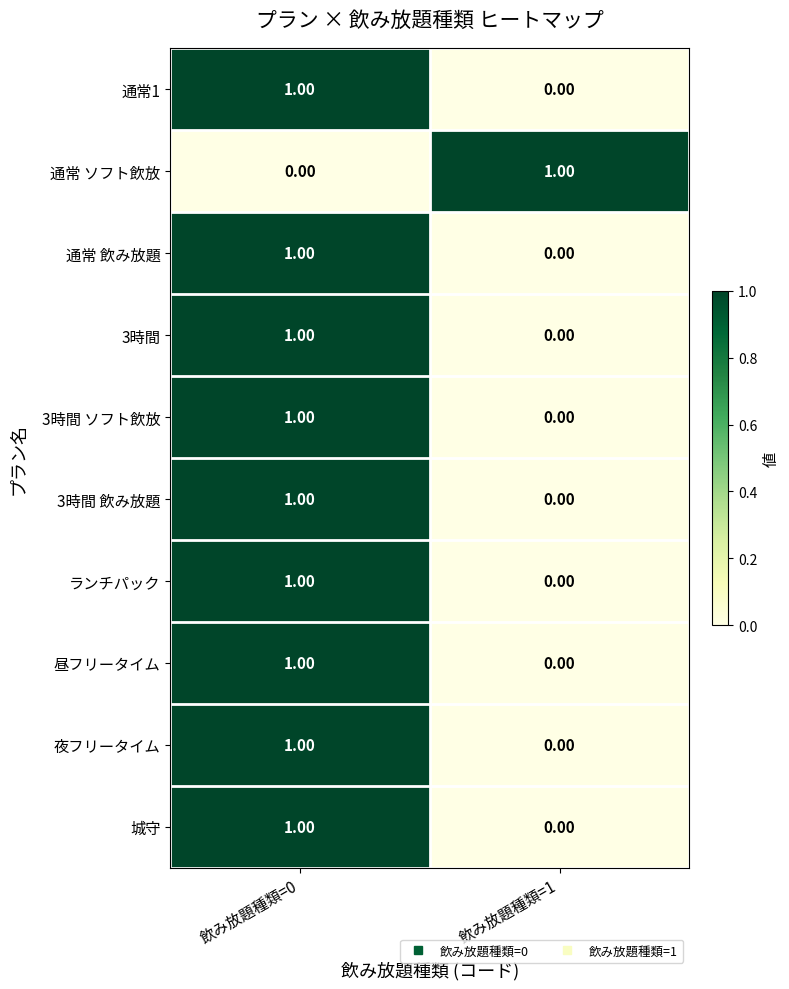

At how many categories does at least one series exceed 0?

2